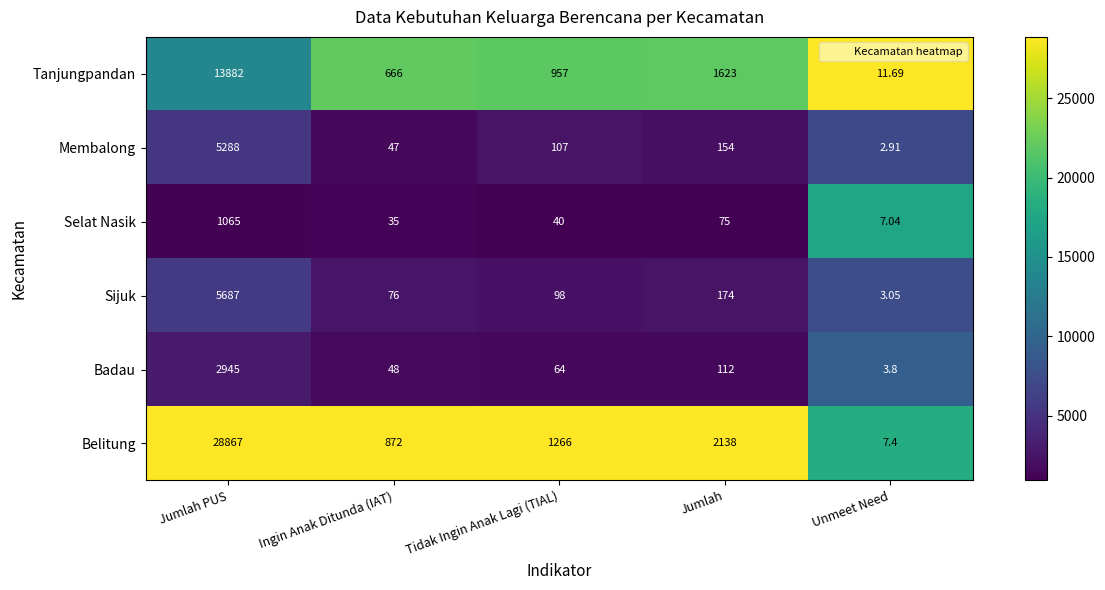

At which category does the chart reach its peak across all series?

Jumlah PUS